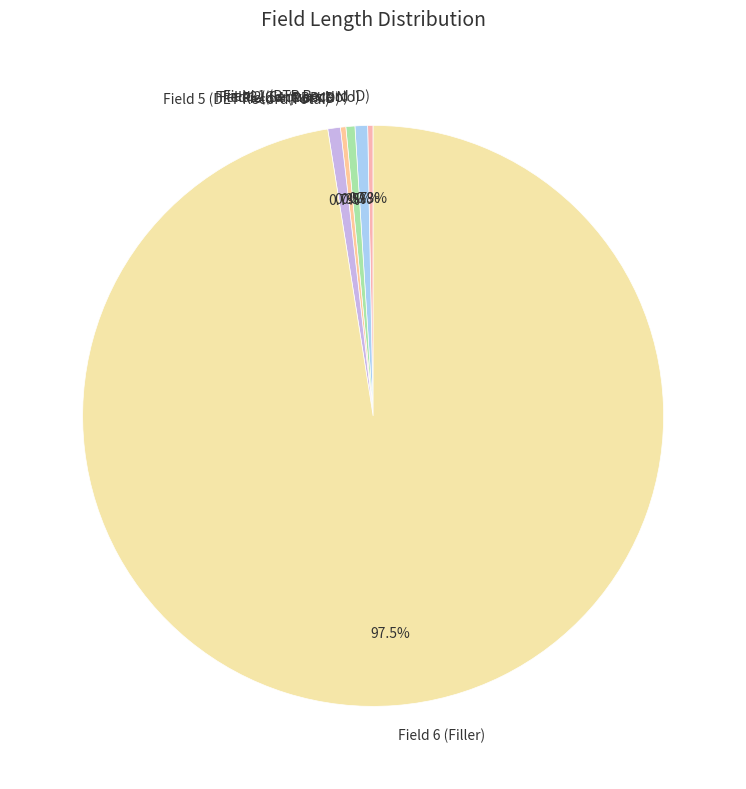

What is the largest slice in the pie chart?

Field 6 (Filler)